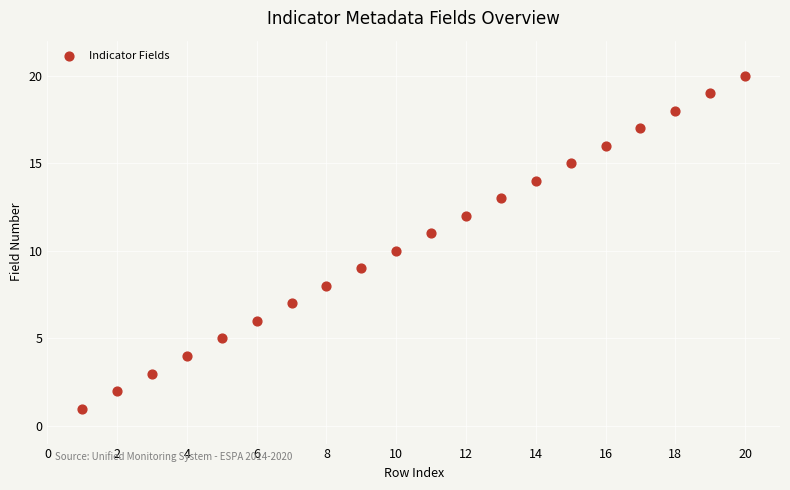

What is the range of X values (max minus min)?

19